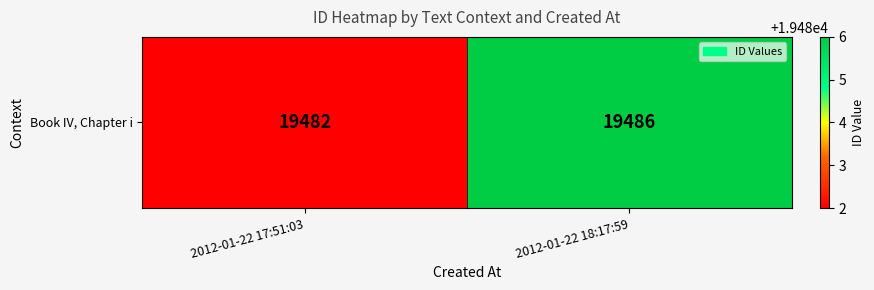

What is the smallest value displayed?

19482